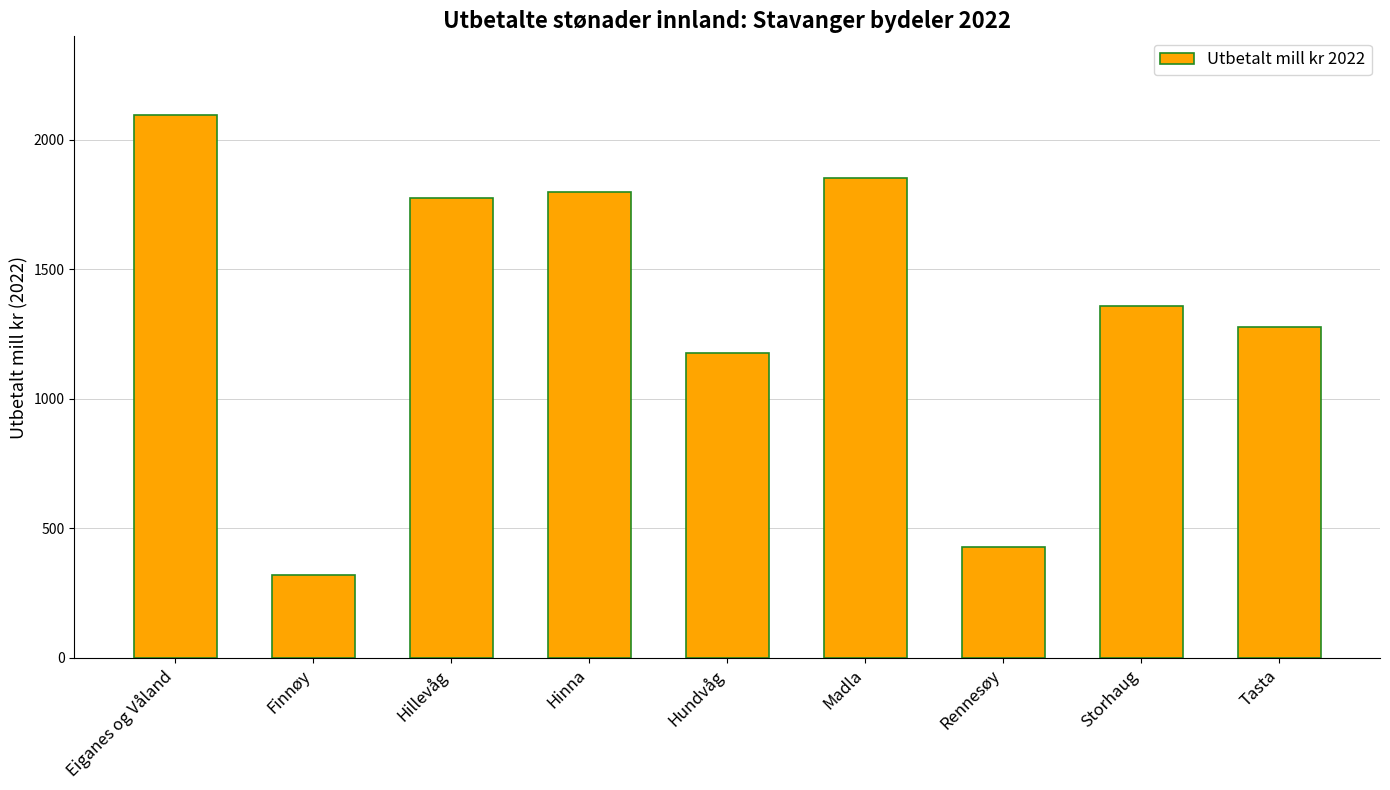

What is the ratio of the value at Hillevåg to the value at Madla?

1.0